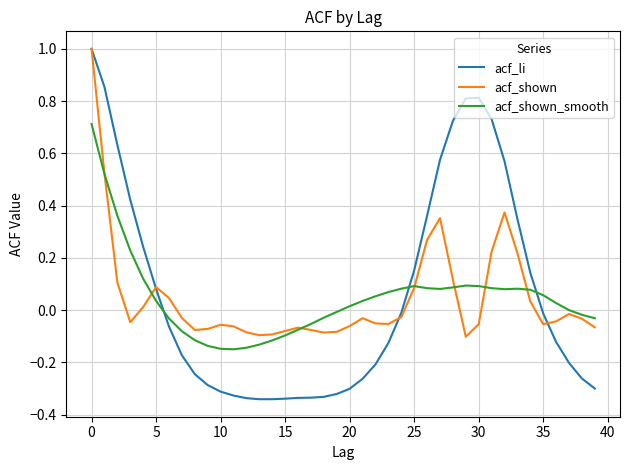

What is the maximum value for acf_shown?

1.0